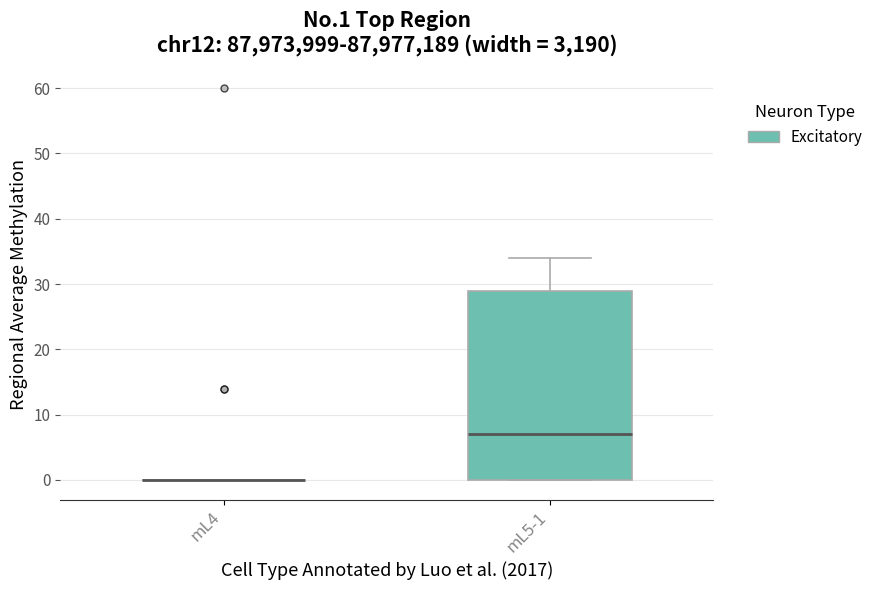

Reading left to right, read every box against the y-axis: the position of its median line, the range the box covers, and the ends of its whiskers. The values are not printed on the chart, so give them approximately, as read against the axis.

mL4: box collapsed to a line at 0, whiskers 0 to 0
mL5-1: median 7, box 0 to 29, whiskers 0 to 34